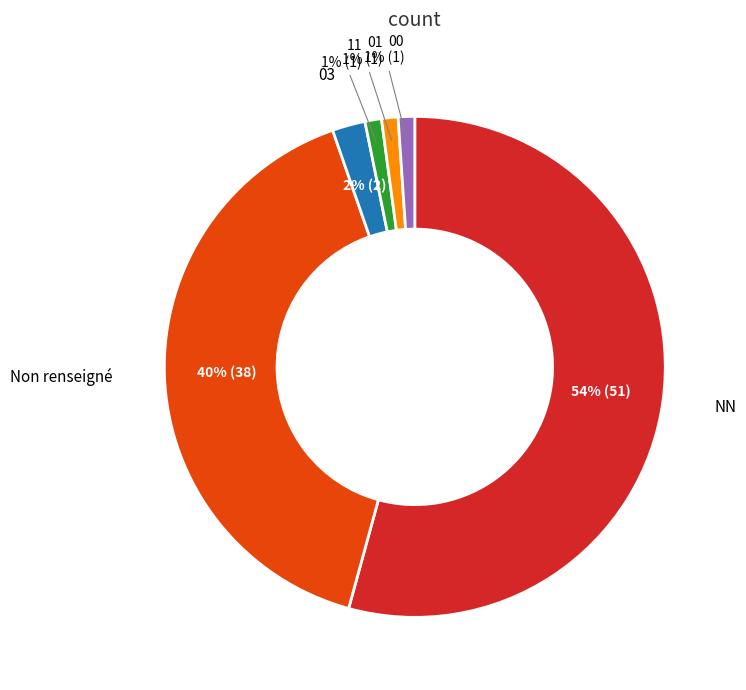

To the nearest percent, what is the average slice percentage?

17%